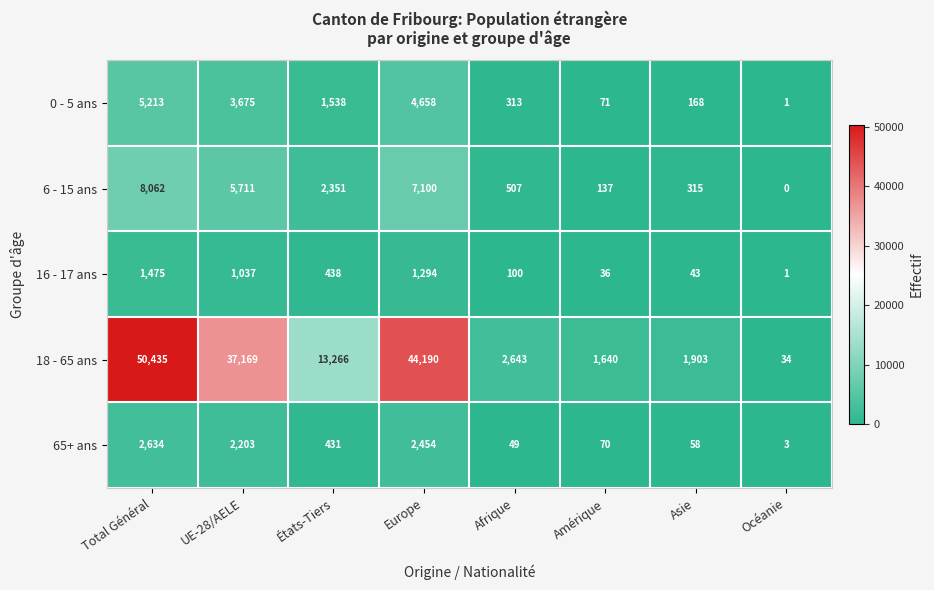

At which category does the chart reach its peak across all series?

Total Général